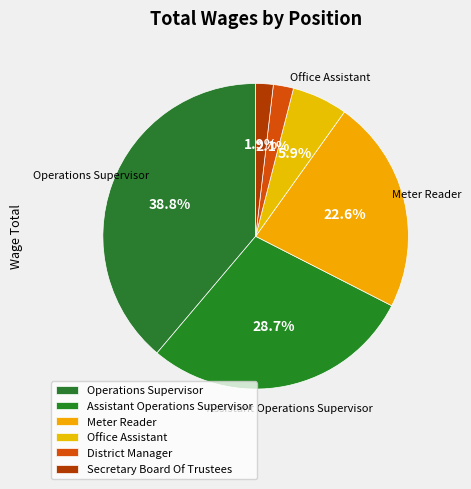

How many slices are in this pie chart?

6